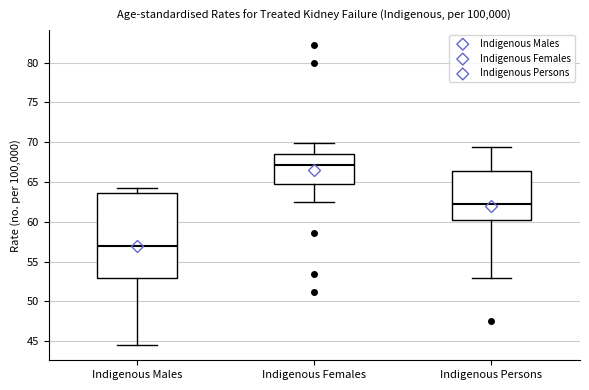

Reading left to right, read every box against the y-axis: the position of its median line, the range the box covers, and the ends of its whiskers. The values are not printed on the chart, so give them approximately, as read against the axis.

Indigenous Males: median 57.0, box 53.0 to 63.5, whiskers 44.5 to 64.5
Indigenous Females: median 67.0, box 65.0 to 68.5, whiskers 62.5 to 70.0
Indigenous Persons: median 62.5, box 60.0 to 66.5, whiskers 53.0 to 69.5